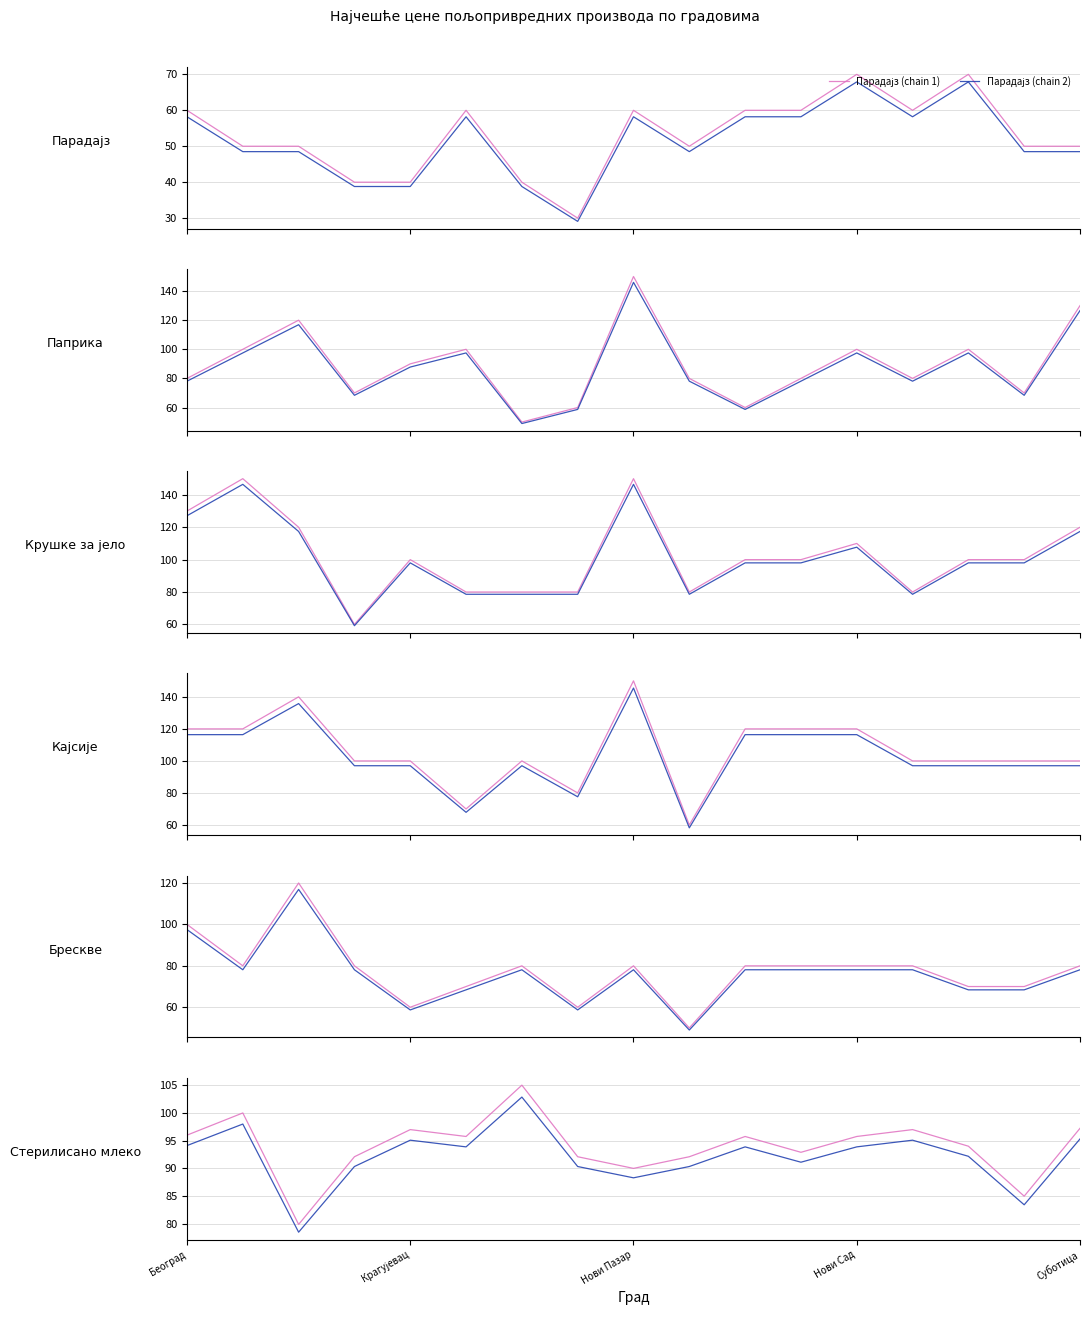

At which category does Брескве reach its first local valley?

Ваљево